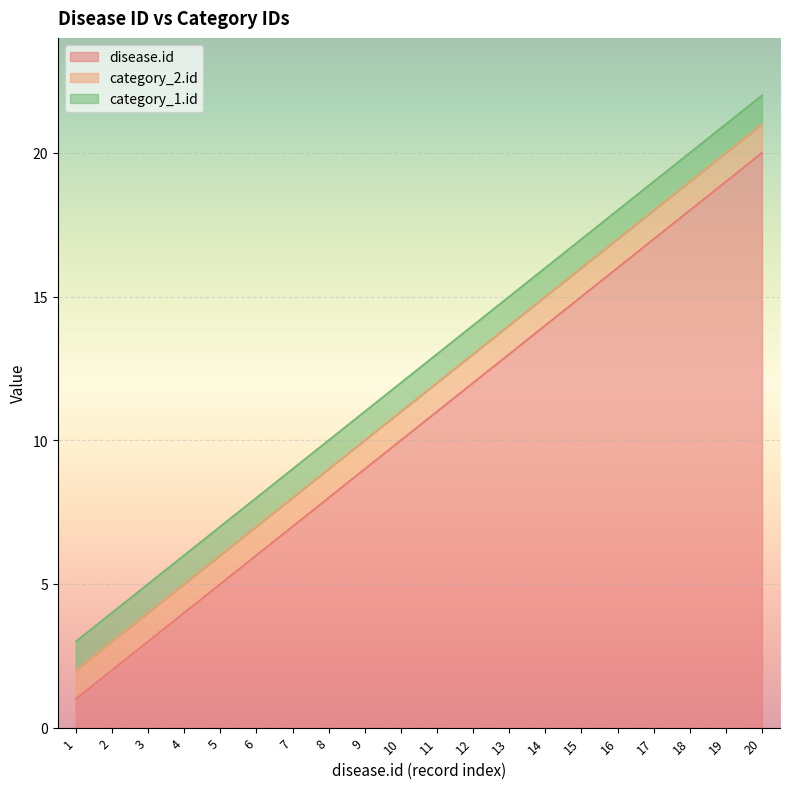

The value of disease.id at 19 is 19. True or false?

True